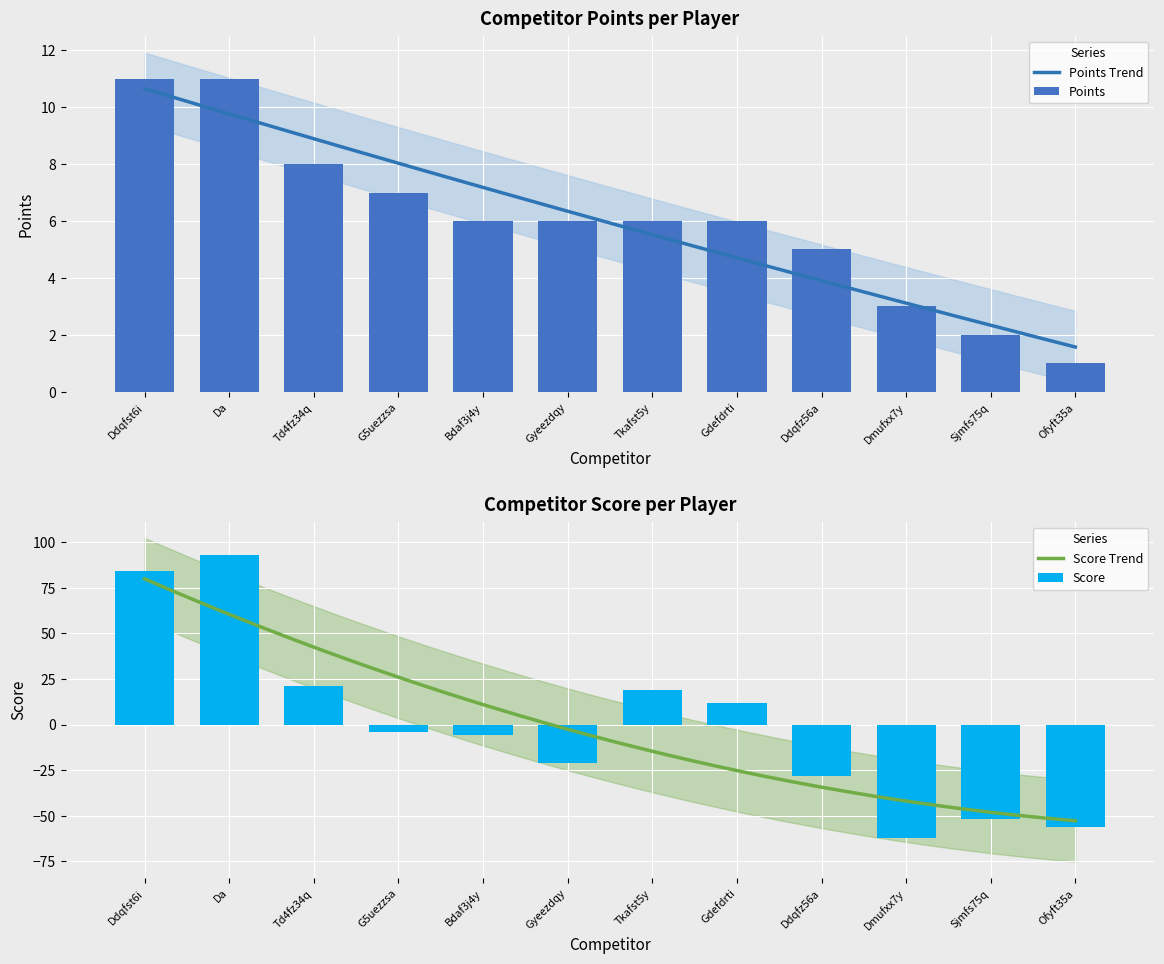

Reading left to right, what are all the values shown in this chart?

Points: 11	11	8	7	6	6	6	6	5	3	2	1
Score: 84	93	21	-4	-6	-21	19	12	-28	-62	-52	-56